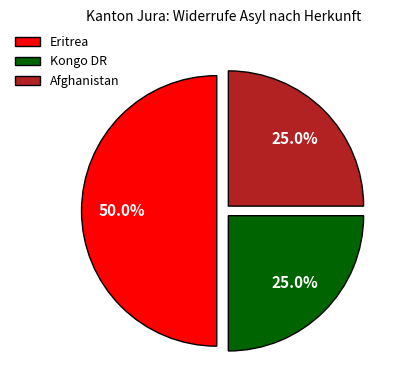

What percentage is the Afghanistan slice, to the nearest percent?

25%